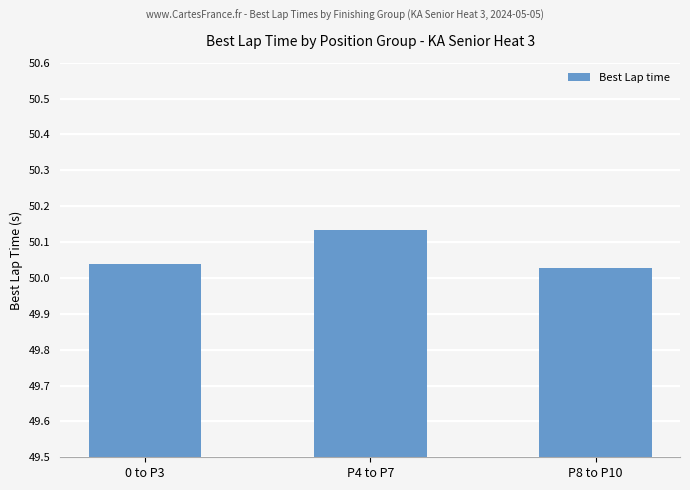

At which label is the value closest to 50?

P8 to P10